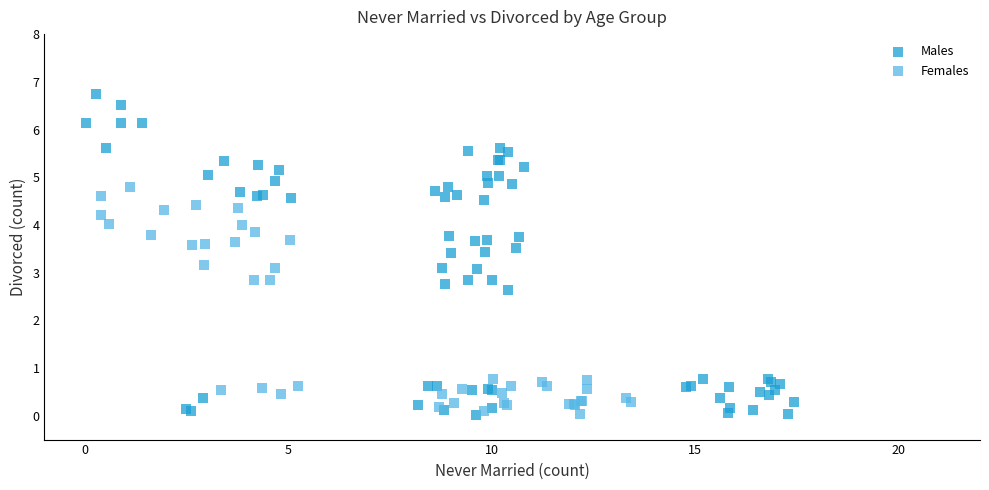

Which series contains the highest Y value?

Males